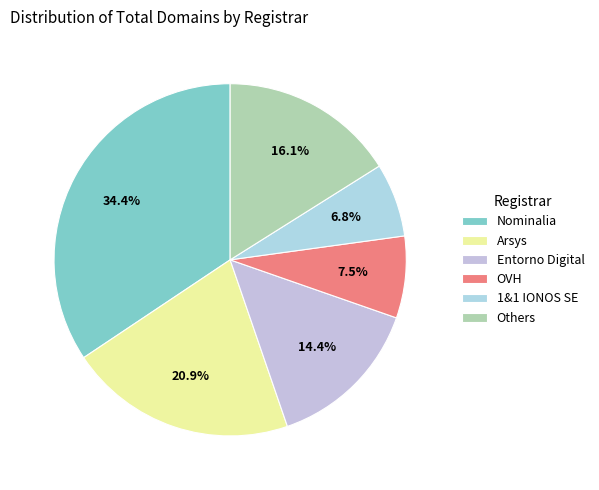

What is the smallest slice in the pie chart?

1&1 IONOS SE